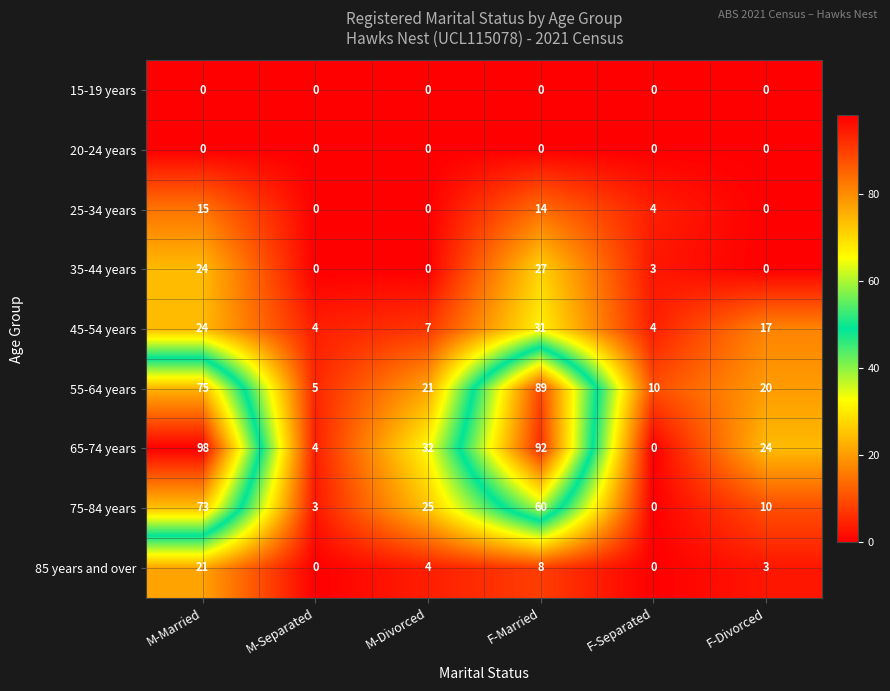

What is the difference between the second highest and second lowest values in the 55-64 years series?

65